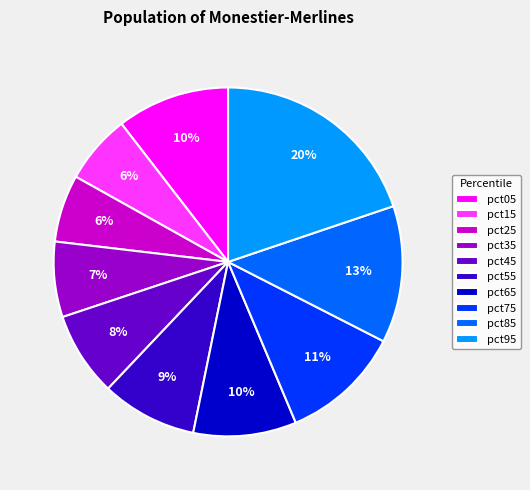

How many slices are in this pie chart?

10